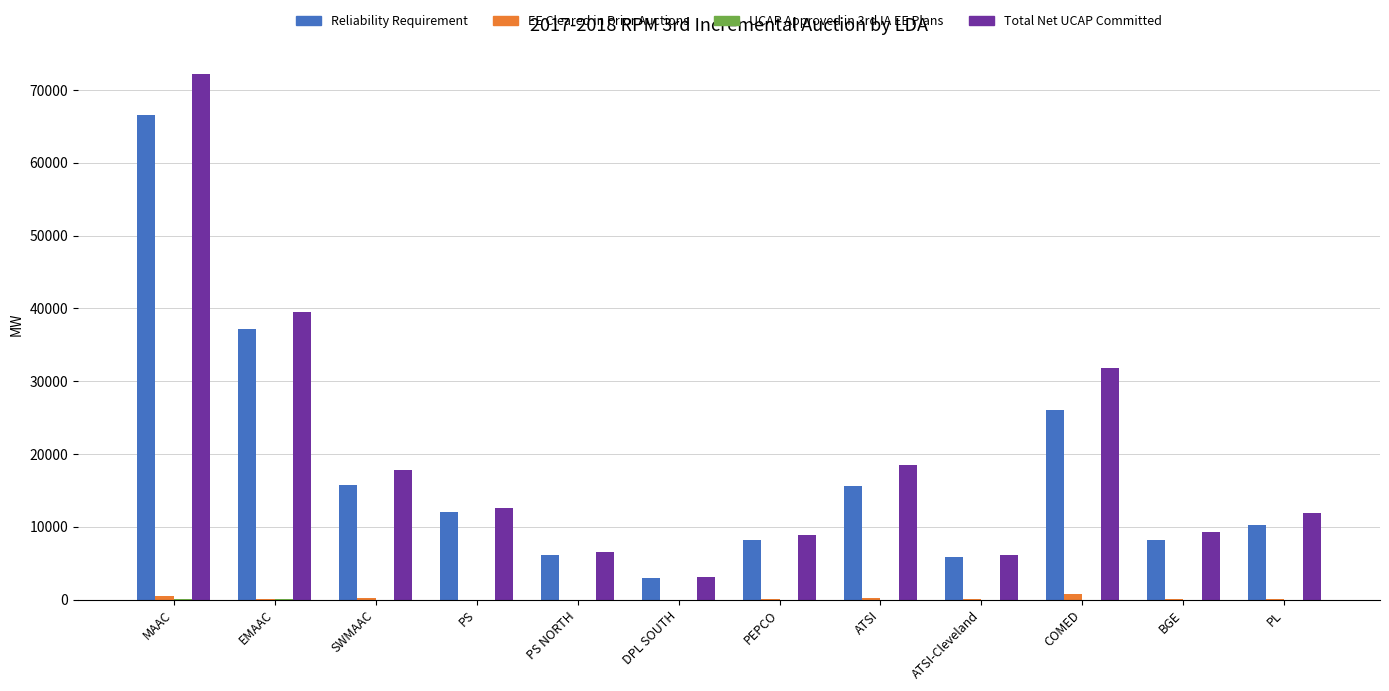

At which label is Reliability Requirement closest to 34807?

EMAAC